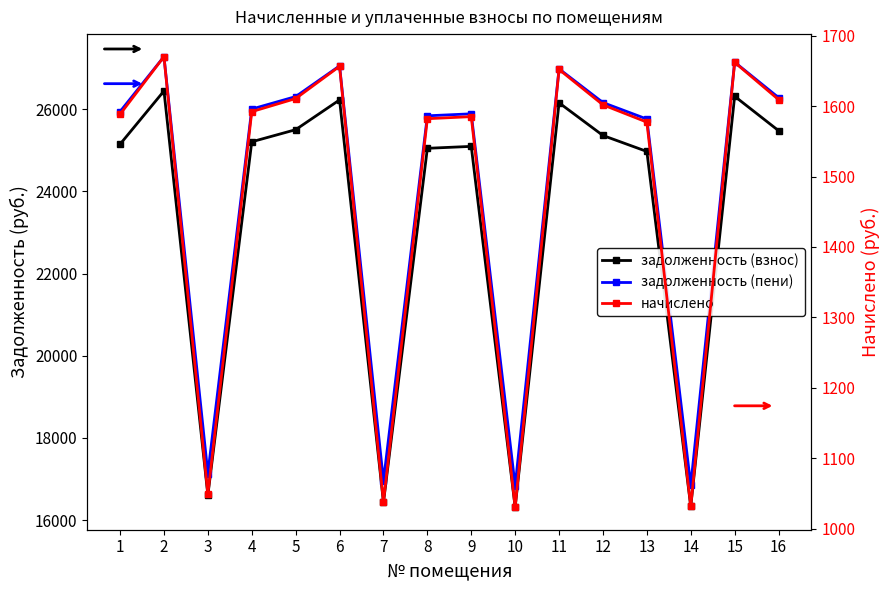

What is the total value across all series at 11?

54789.5